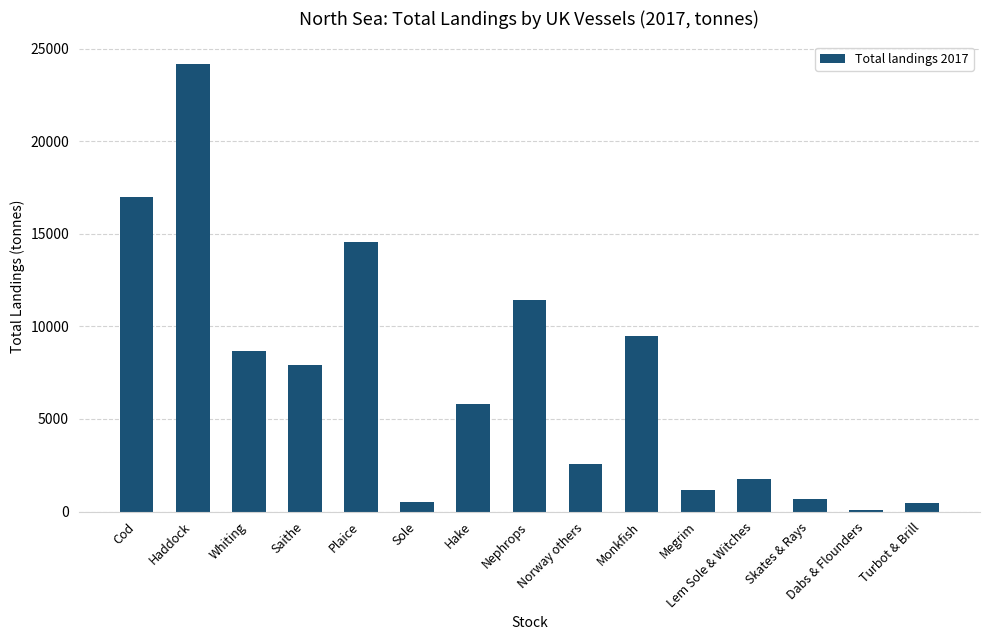

Which has a higher value, Nephrops or Norway others?

Nephrops